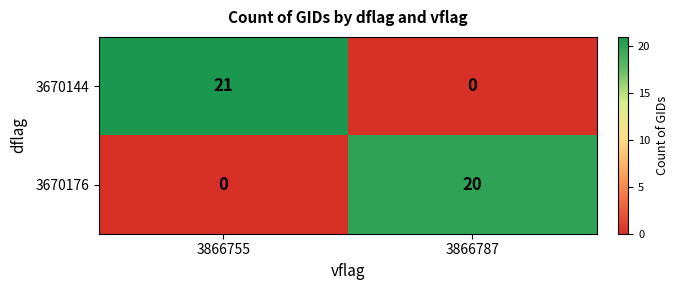

Is it true that 3670176 equals 0 at 3866755?

True